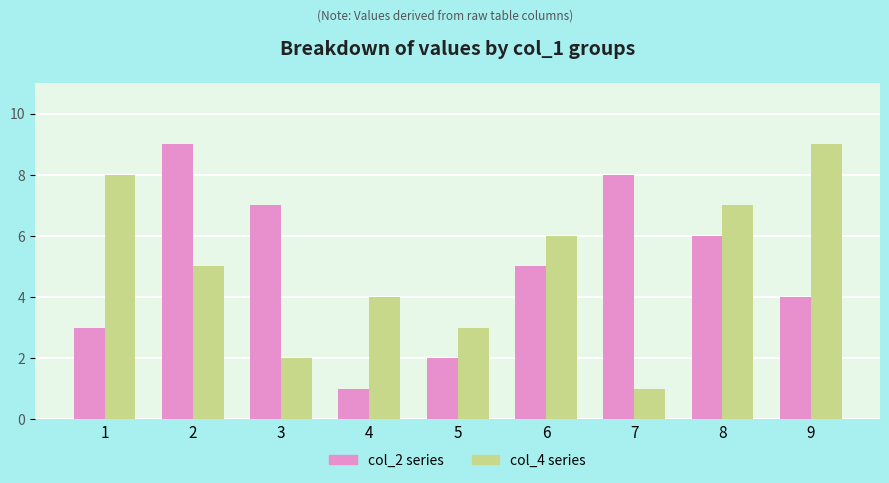

Which category has the highest value in the col_4 series series?

9